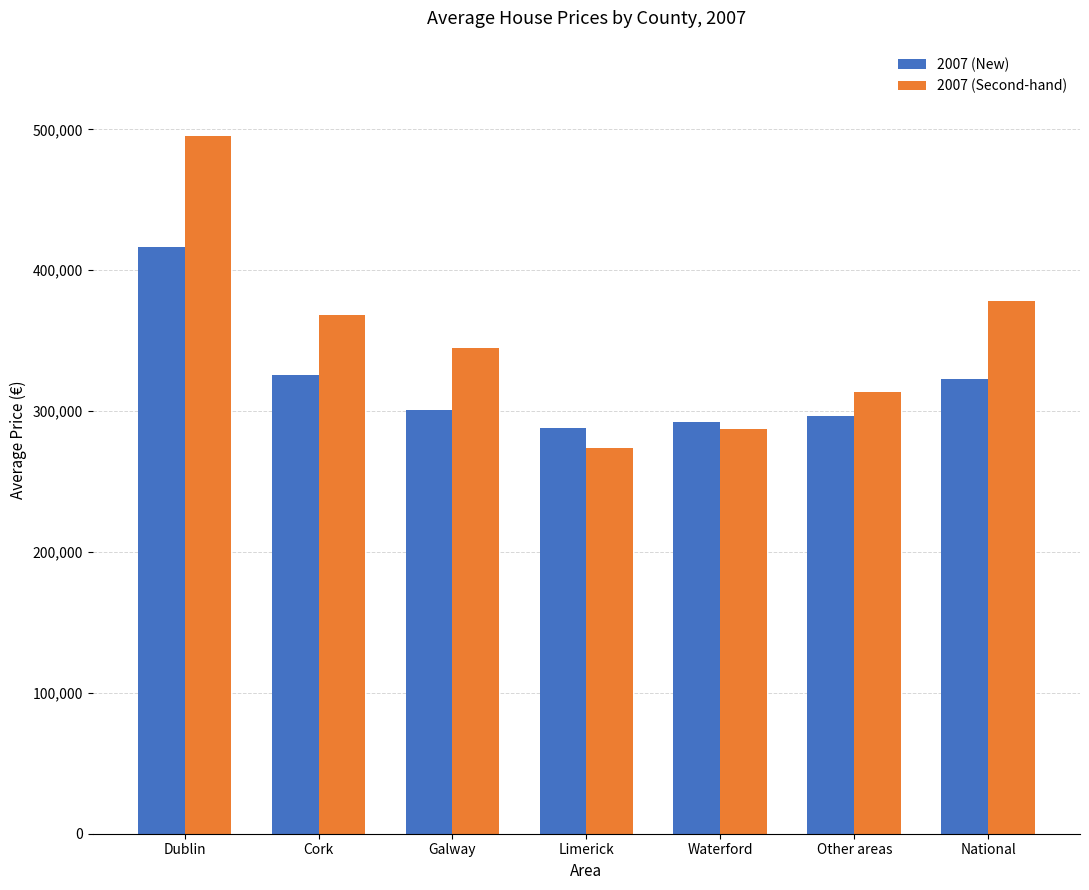

Rank the series by their average value, from lowest to highest.

2007 (New), 2007 (Second-hand)